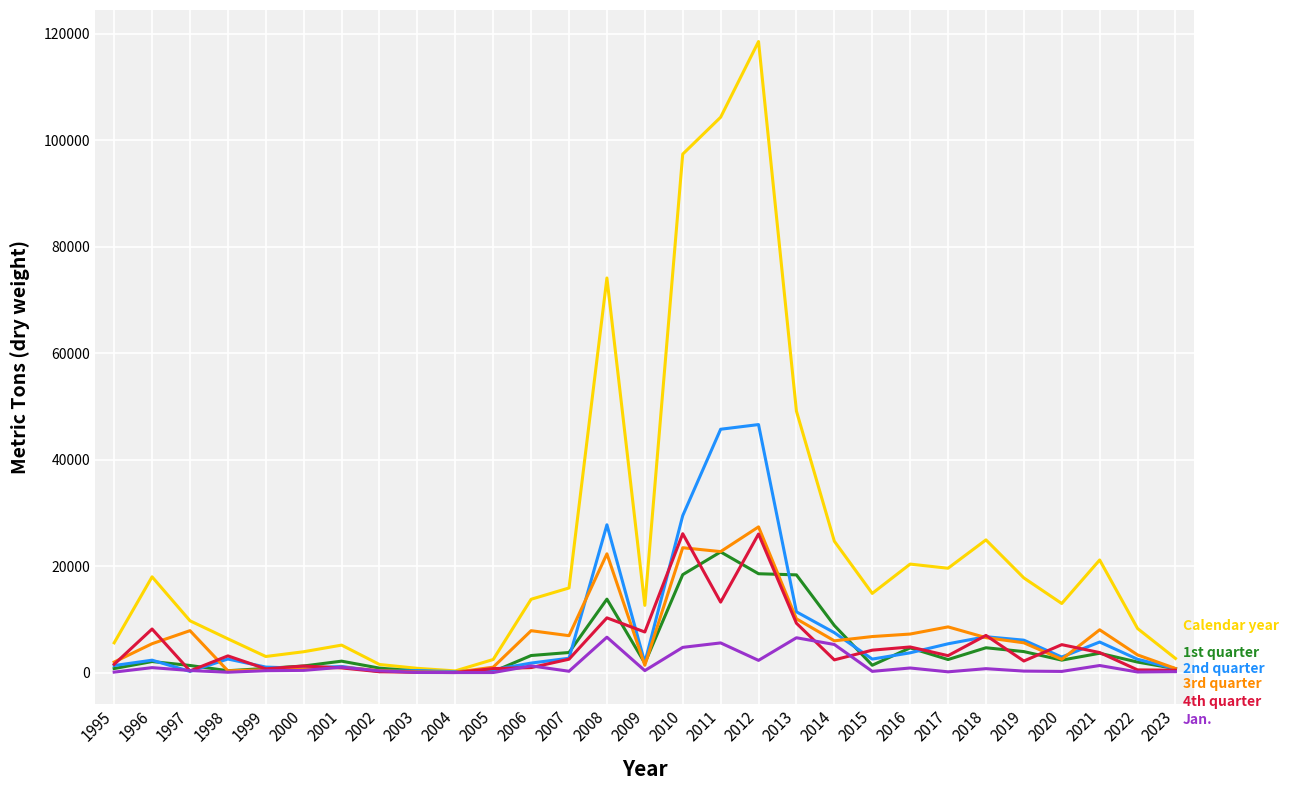

What is the greatest value displayed?

118489.1